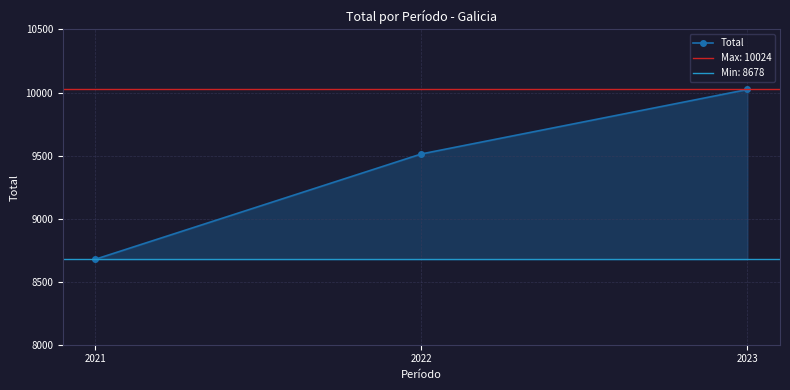

List the labels in order of Total value, smallest first.

2021, 2022, 2023